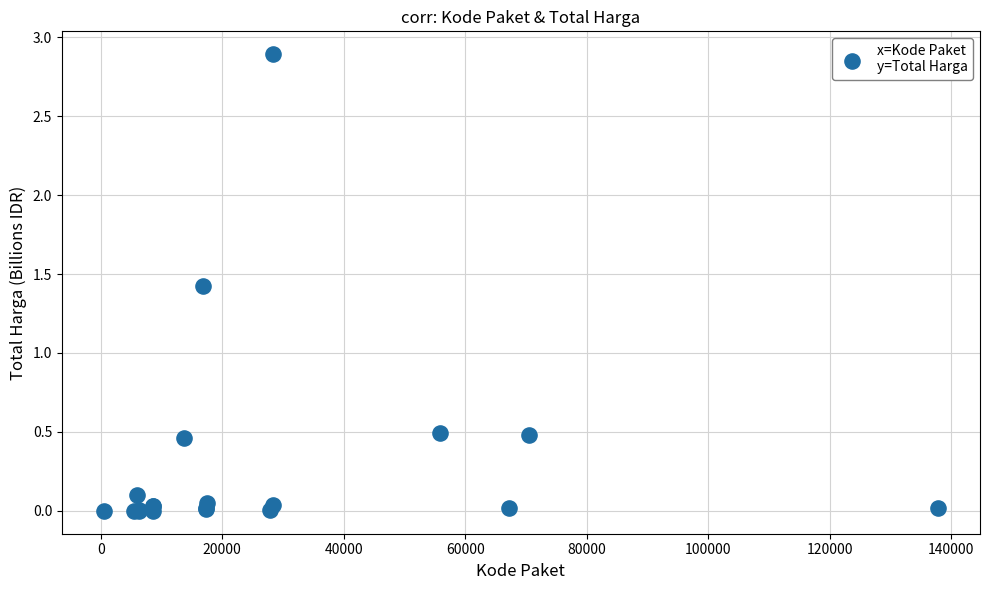

What Y value in the scatter plot is closest to 1?

1.4